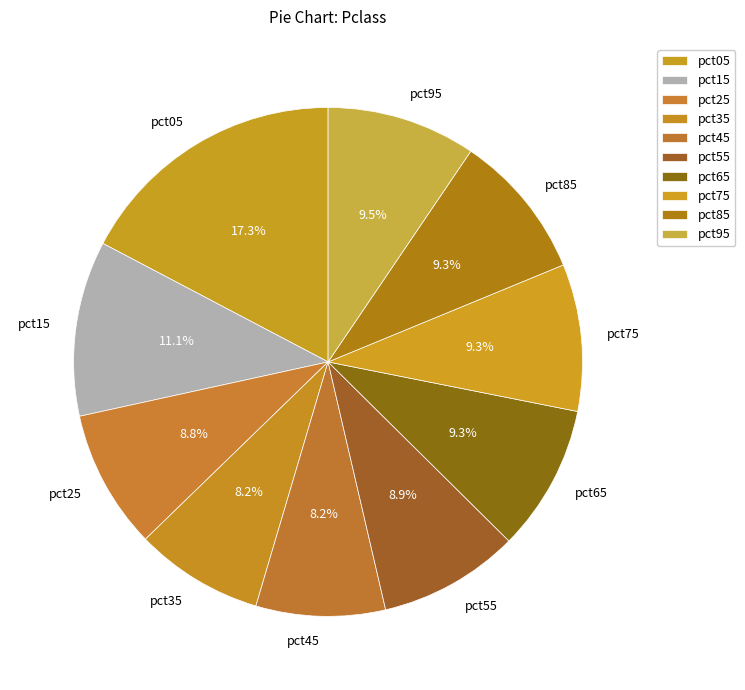

Which category has the biggest portion of the pie?

pct05